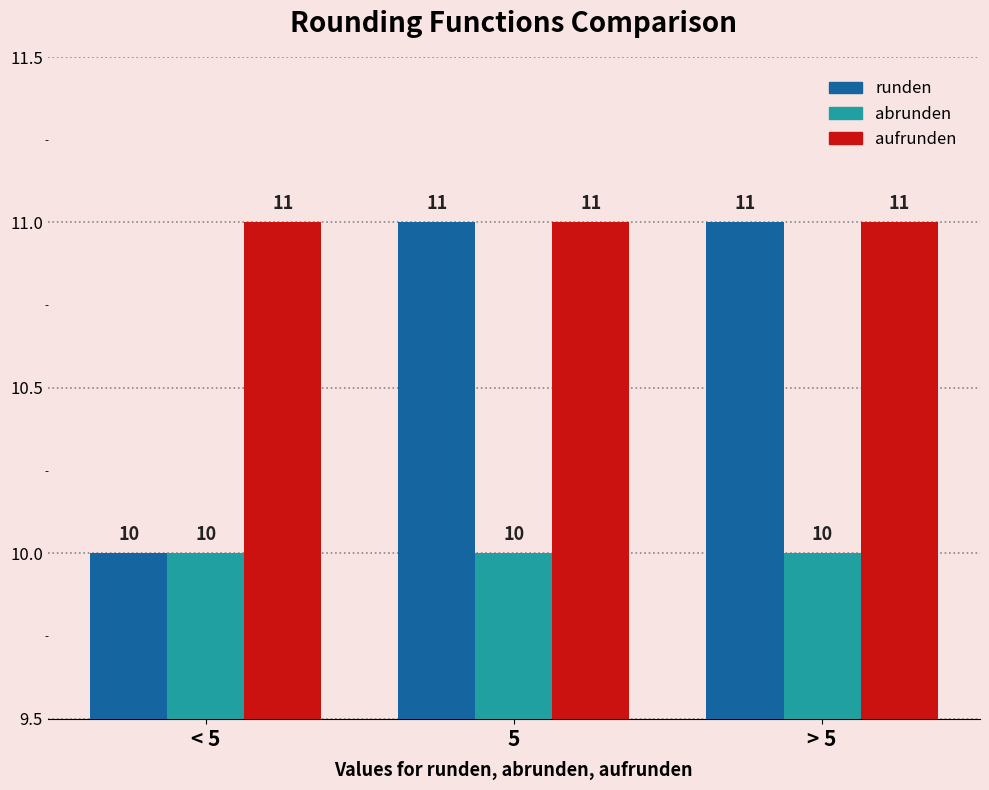

Does the chart contain stacked bars?

No